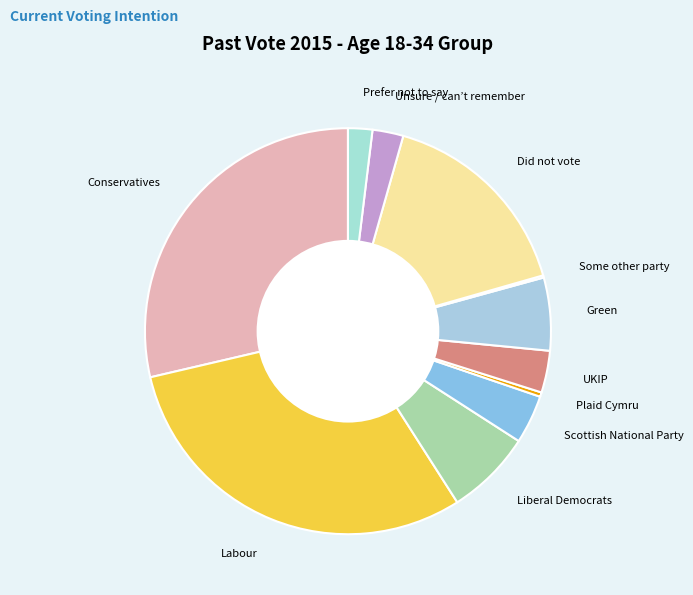

What is the largest slice in the pie chart?

Labour